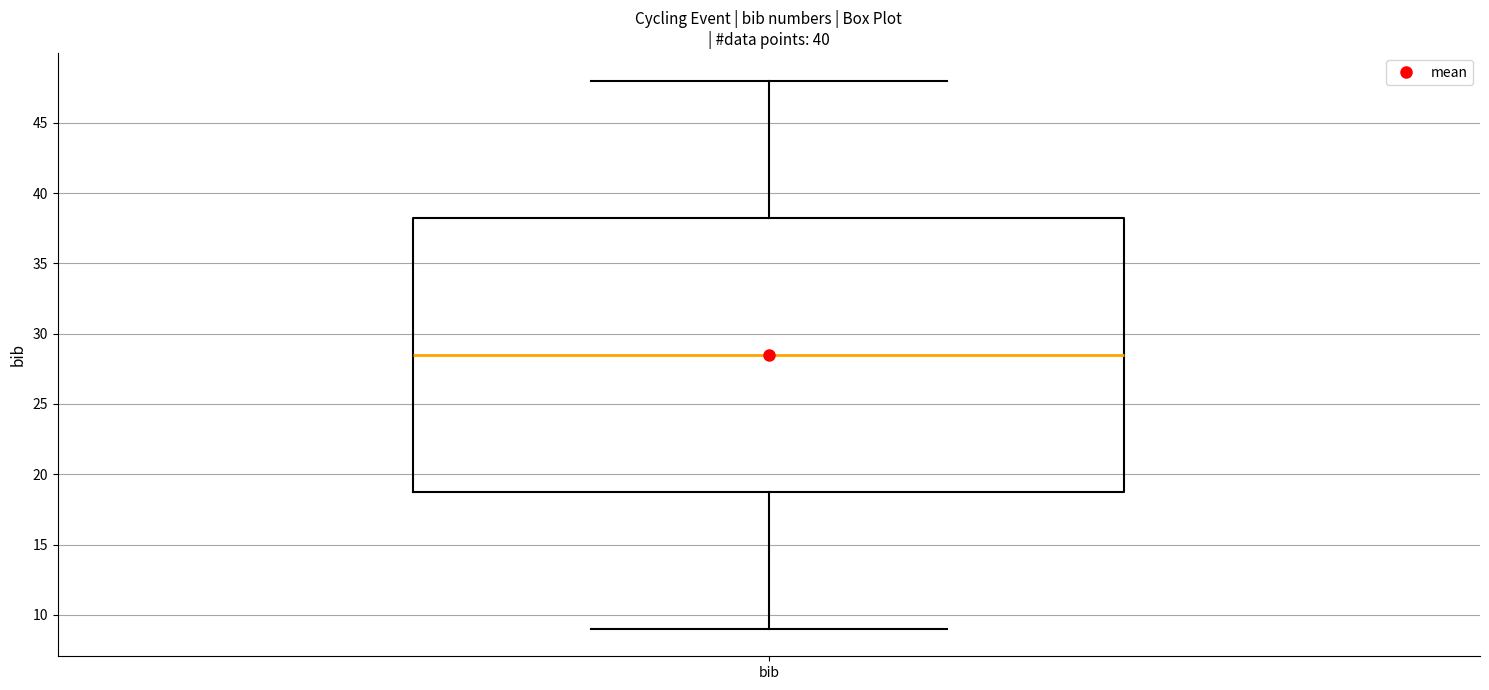

Where is the lower edge of the box for bib on the y-axis? The values are not printed on the chart, so give them approximately, as read against the axis.

19.0